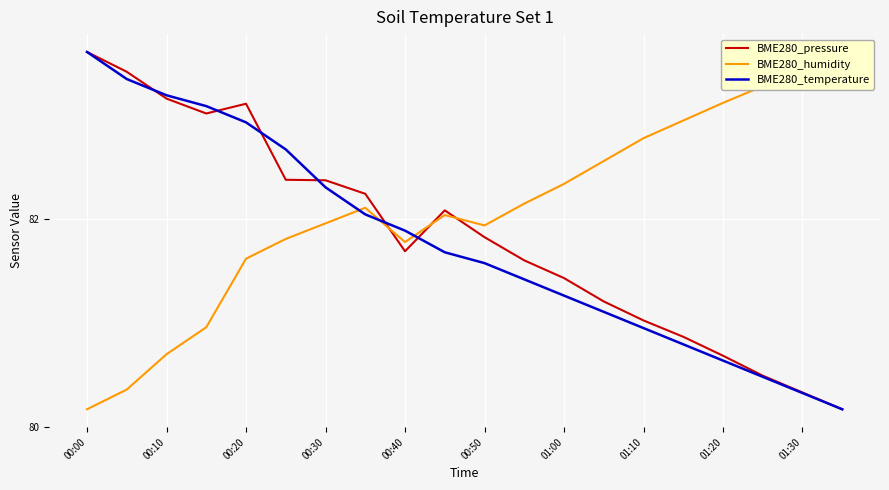

What is the minimum value for BME280_temperature?

80.2